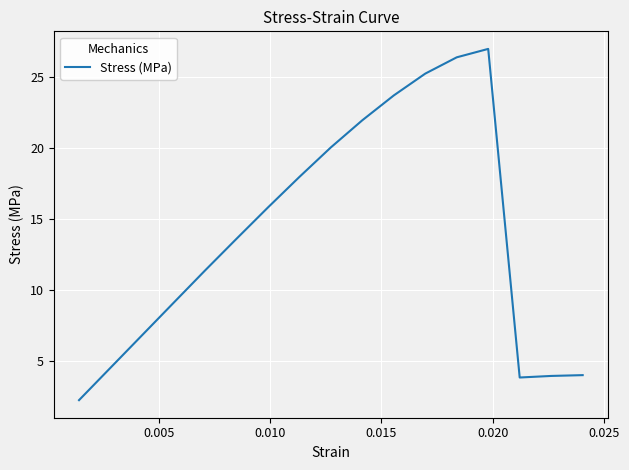

What is the minimum value shown in the chart?

2.3